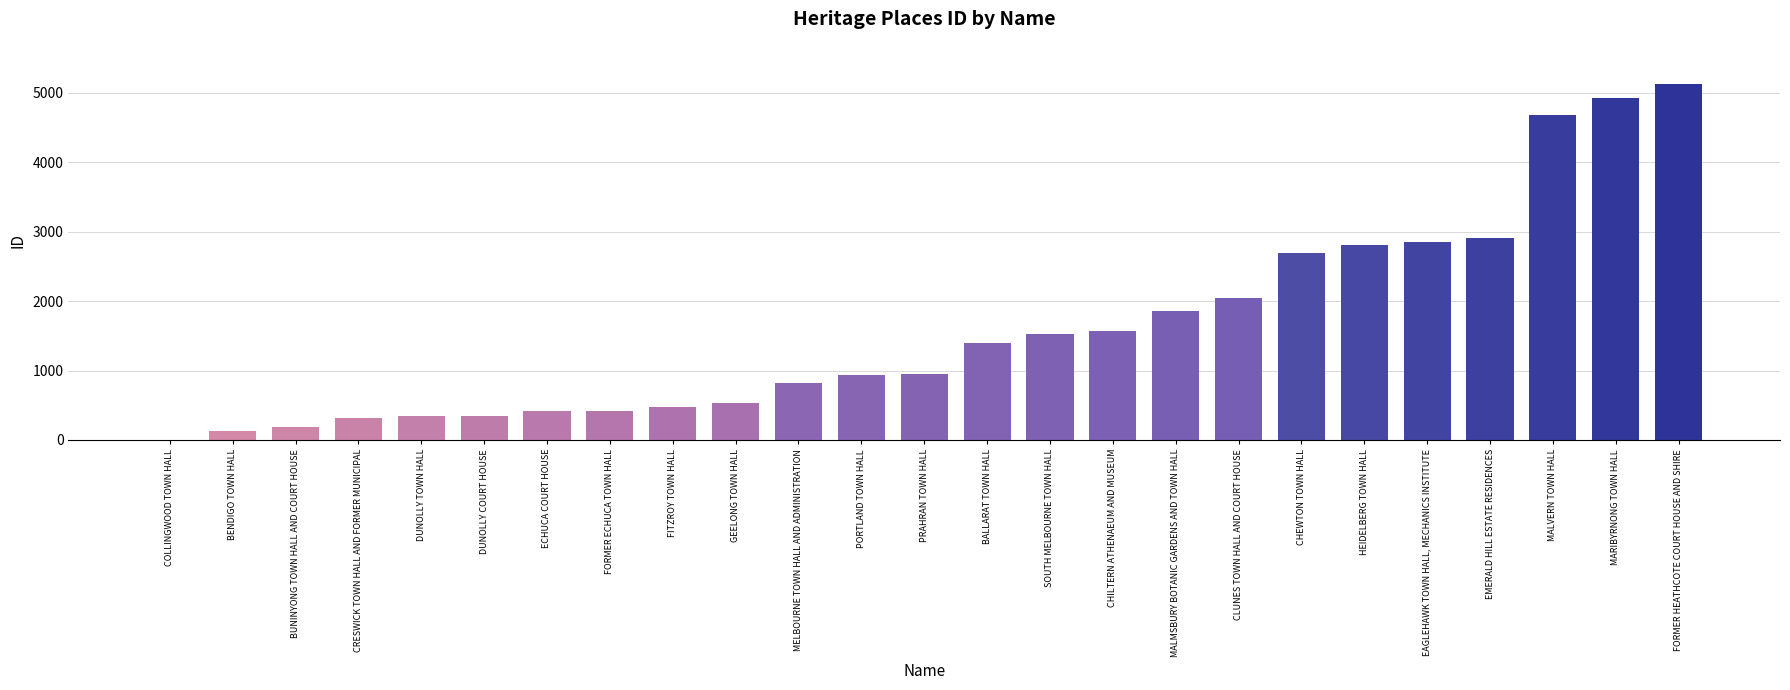

What is the difference between the values at HEIDELBERG TOWN HALL and ECHUCA COURT HOUSE?

2393